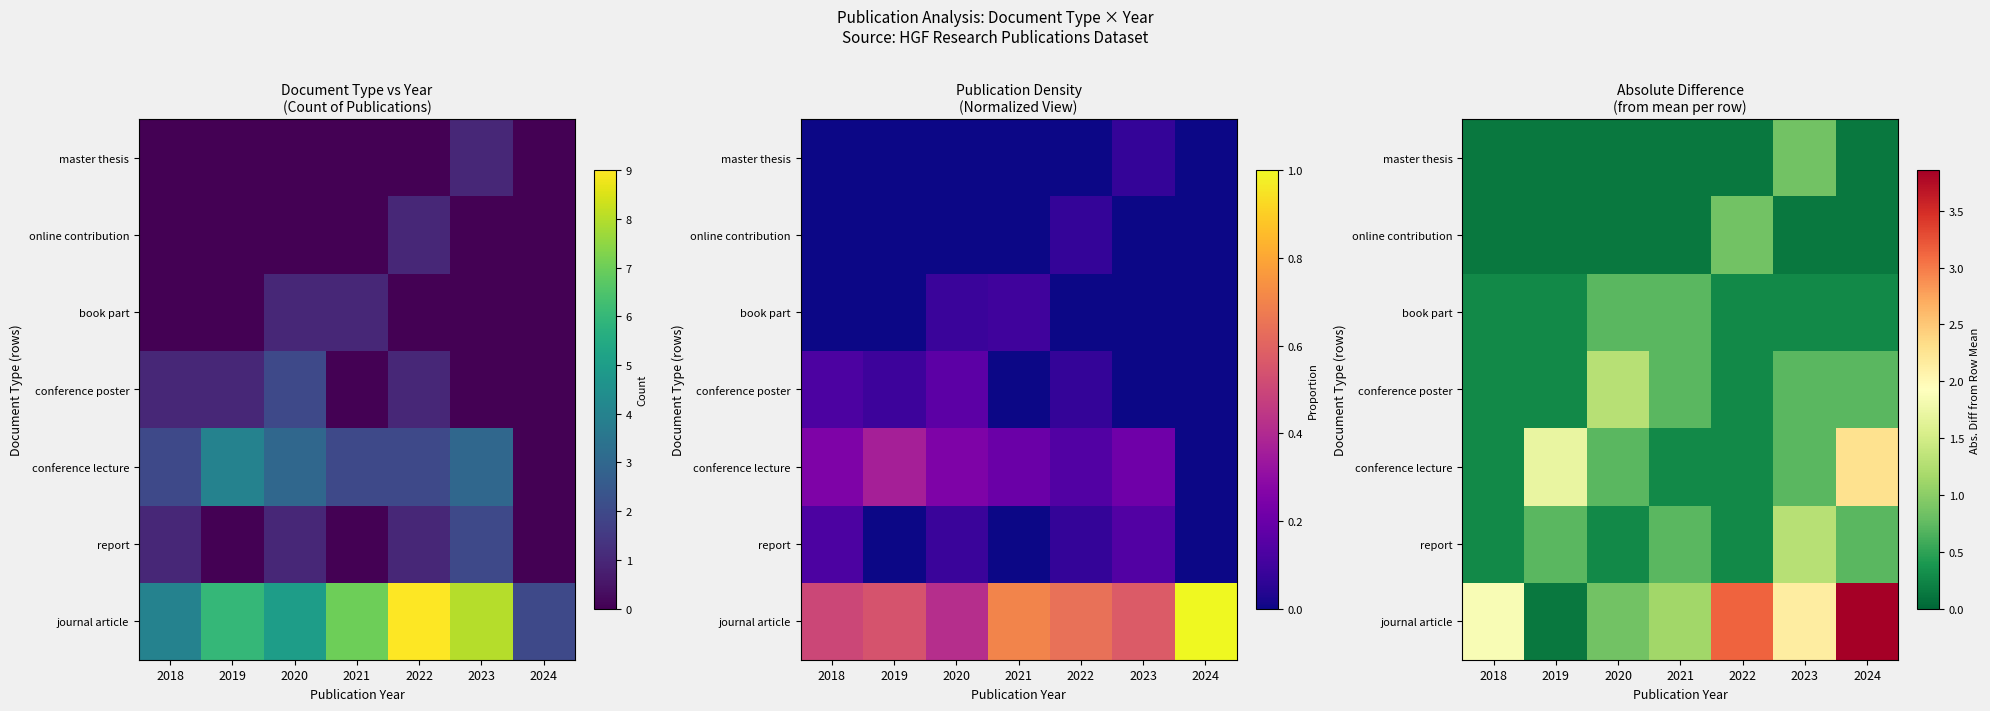

How many categories are shown in the chart?

7